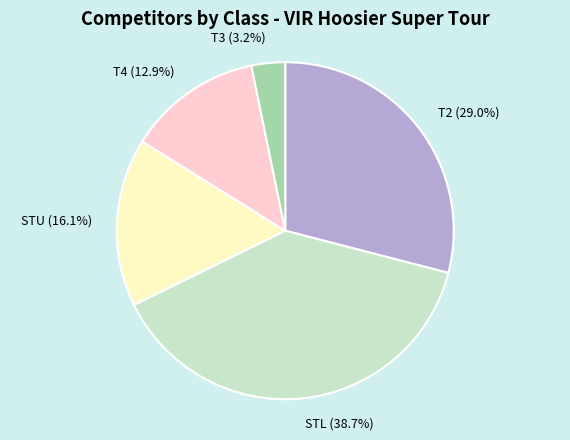

How many segments does this pie chart have?

5